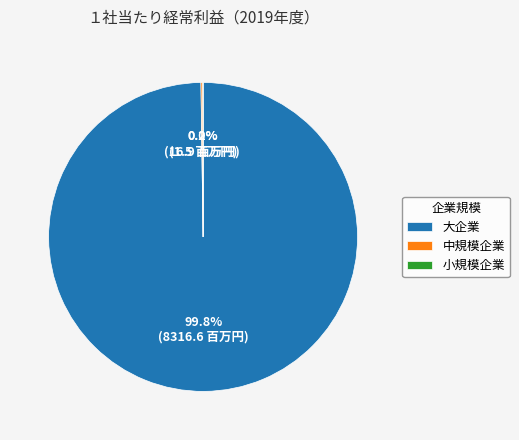

Which category accounts for the majority?

大企業